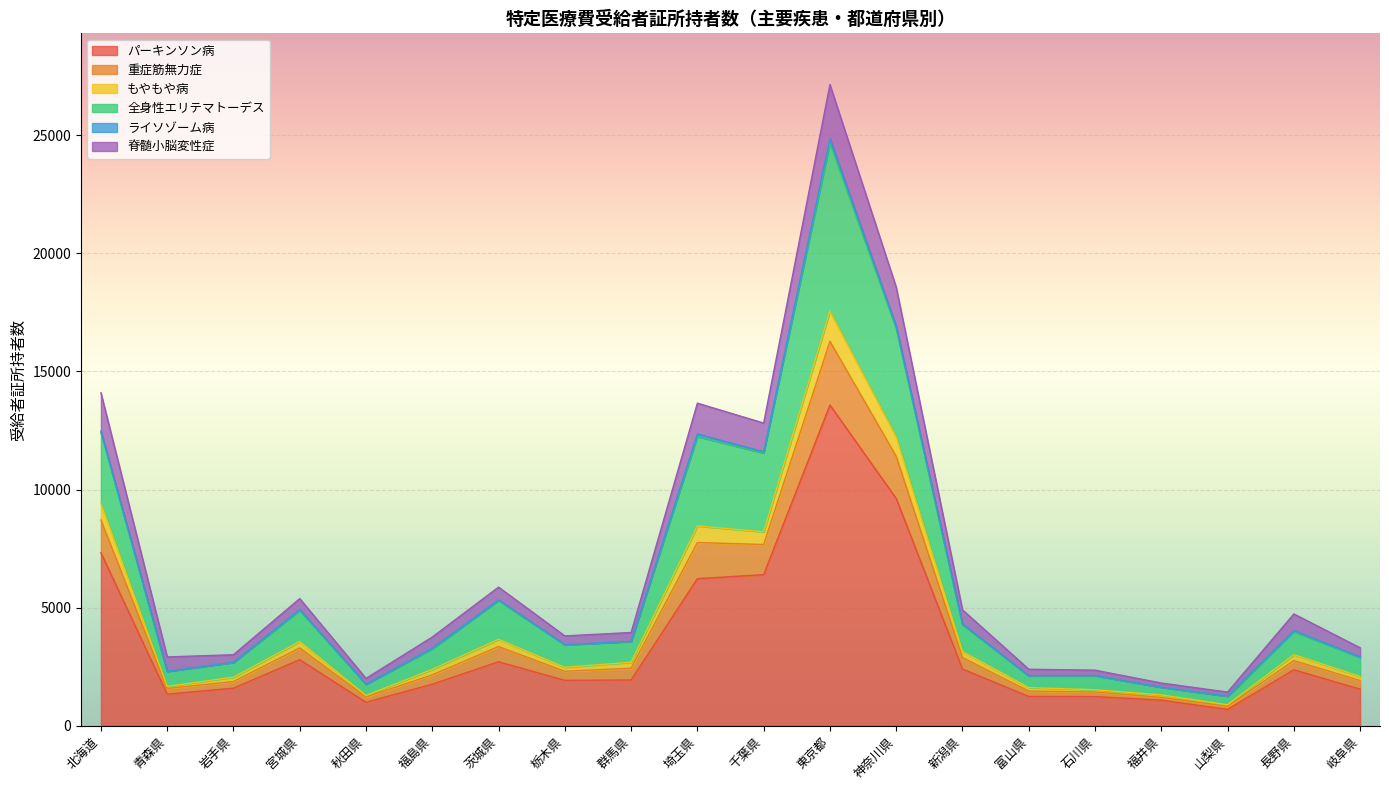

At which category is the sum across all series the highest?

東京都